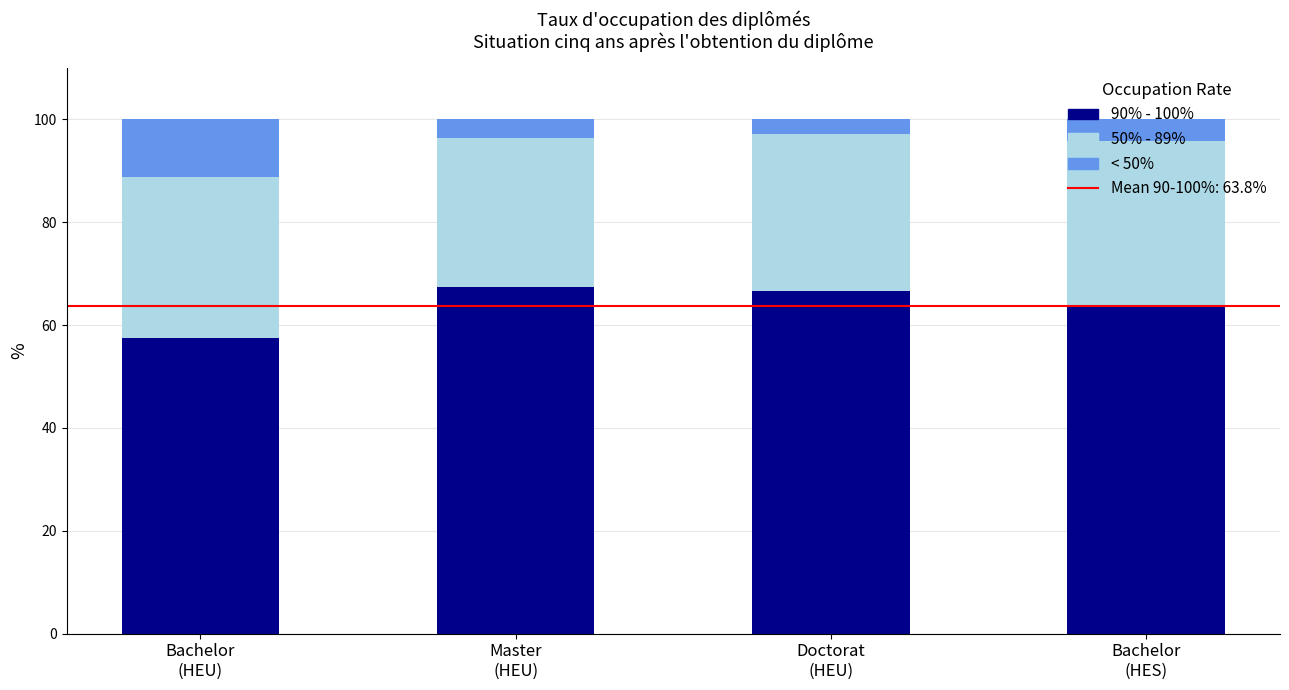

Are the bars horizontal?

No